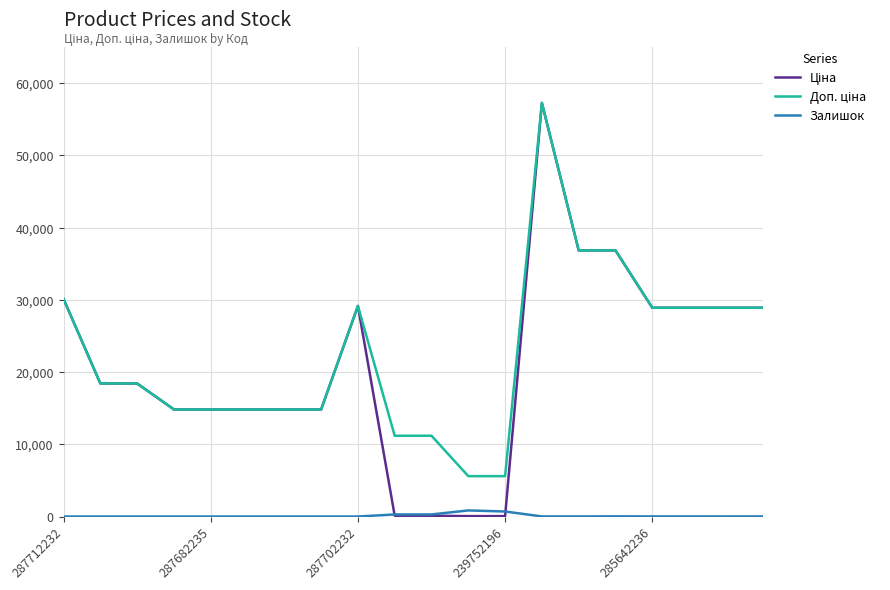

What is the maximum value shown in the chart?

57258.0